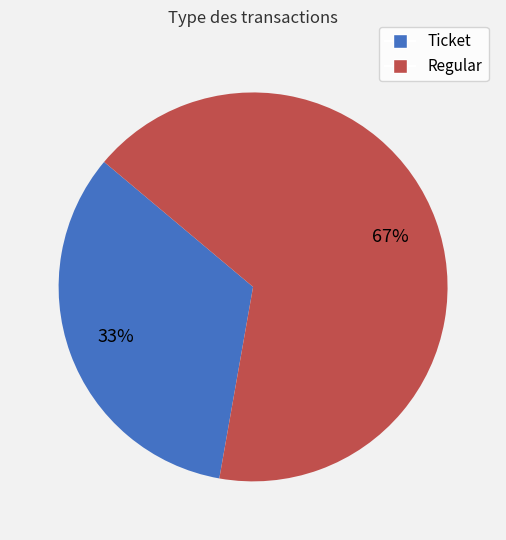

The Regular slice represents 61% of the pie. True or false?

False